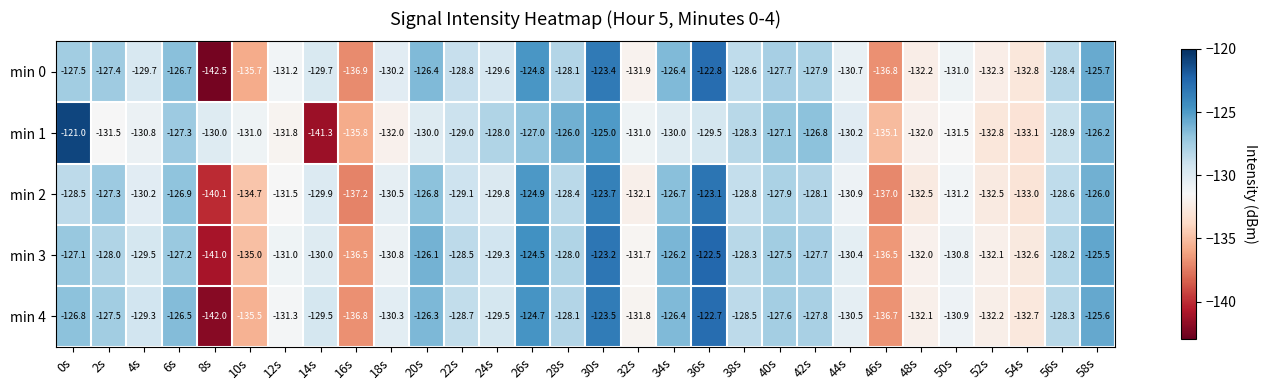

Rank the series by their average value, from lowest to highest.

min 1, min 2, min 0, min 4, min 3